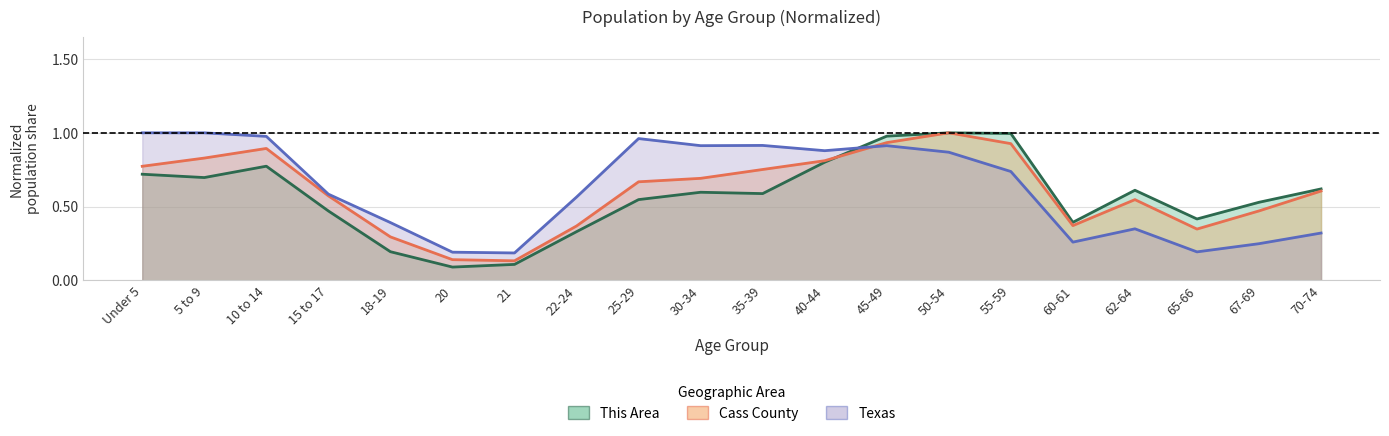

The value of This Area at 65-66 is 0.4. True or false?

True